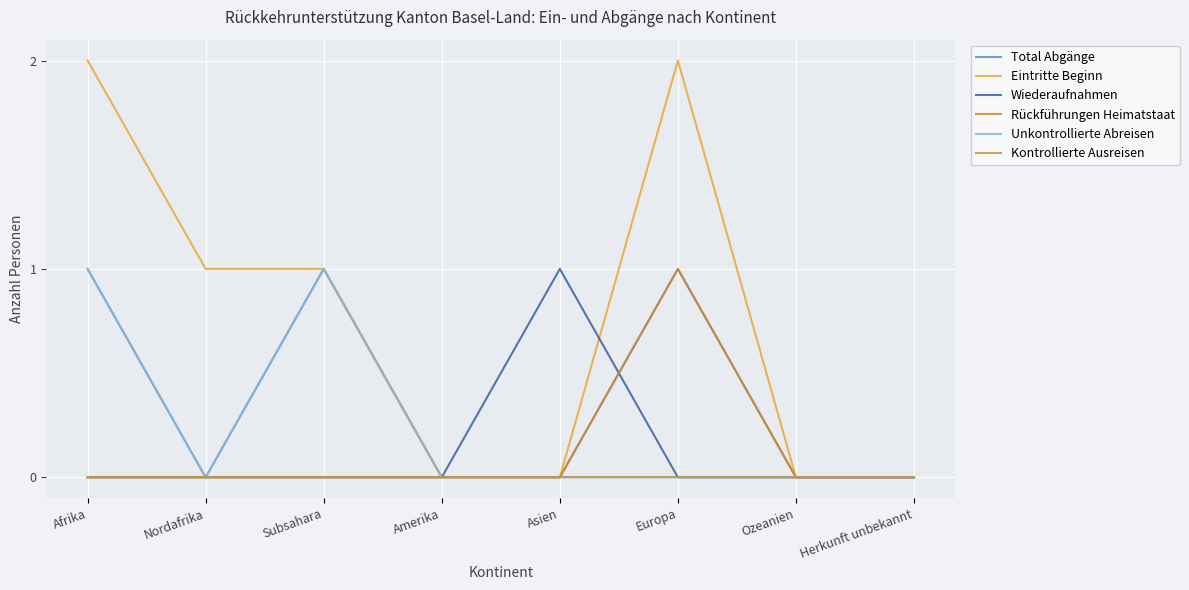

Reading right to left, what are all the values shown in this chart?

Total Abgänge: 0	0	1	0	0	1	0	1
Eintritte Beginn: 0	0	2	0	0	1	1	2
Wiederaufnahmen: 0	0	0	1	0	0	0	0
Rückführungen Heimatstaat: 0	0	1	0	0	0	0	0
Unkontrollierte Abreisen: 0	0	0	0	0	1	0	1
Kontrollierte Ausreisen: 0	0	0	0	0	0	0	0